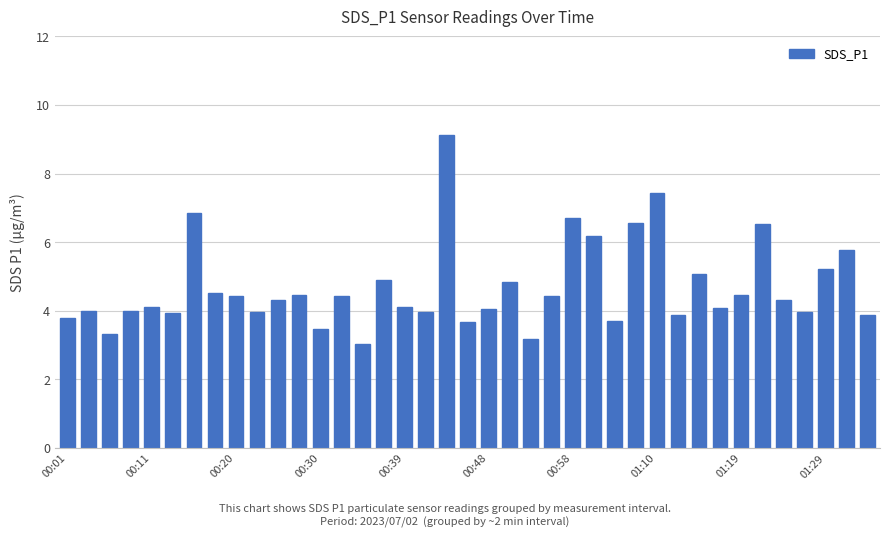

What is the greatest value displayed?

9.1